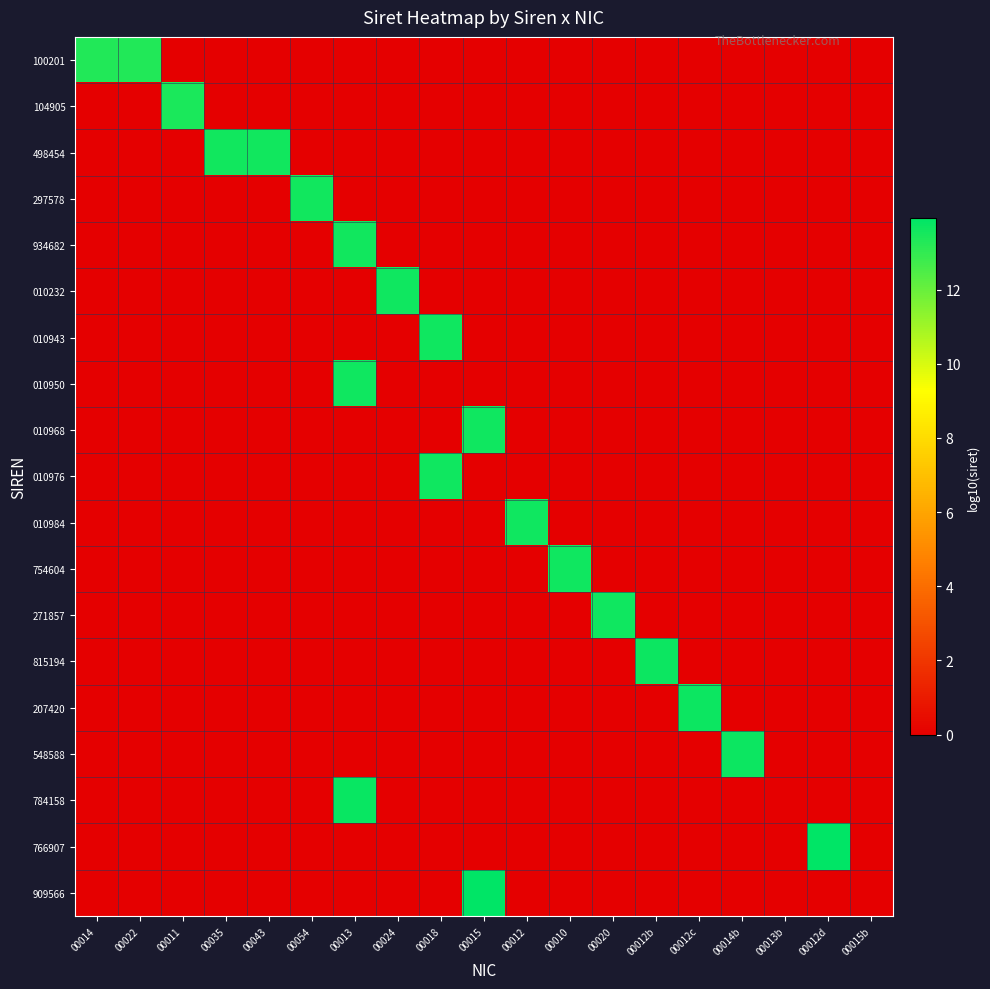

Rank the series by their maximum value, from lowest to highest.

100201, 104905, 498454, 297578, 934682, 010232, 010943, 010950, 010968, 010976, 010984, 754604, 271857, 815194, 207420, 548588, 784158, 766907, 909566